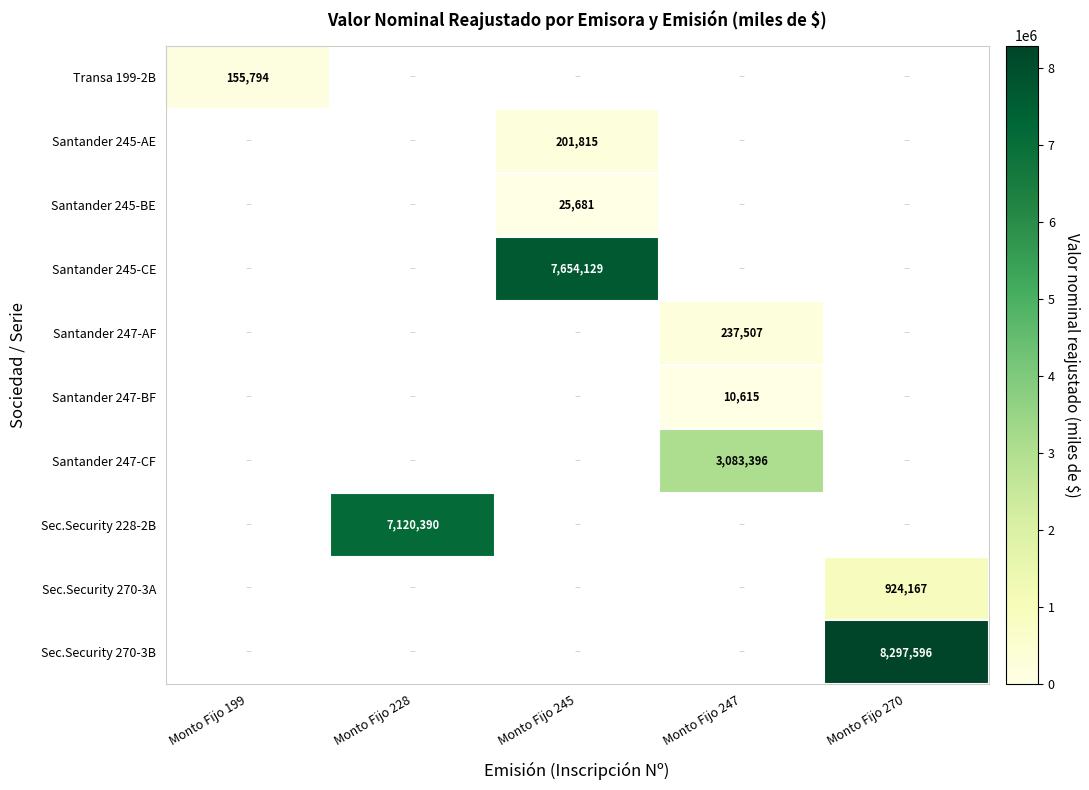

Which series has the largest total across all categories?

Sec.Security 270-3B